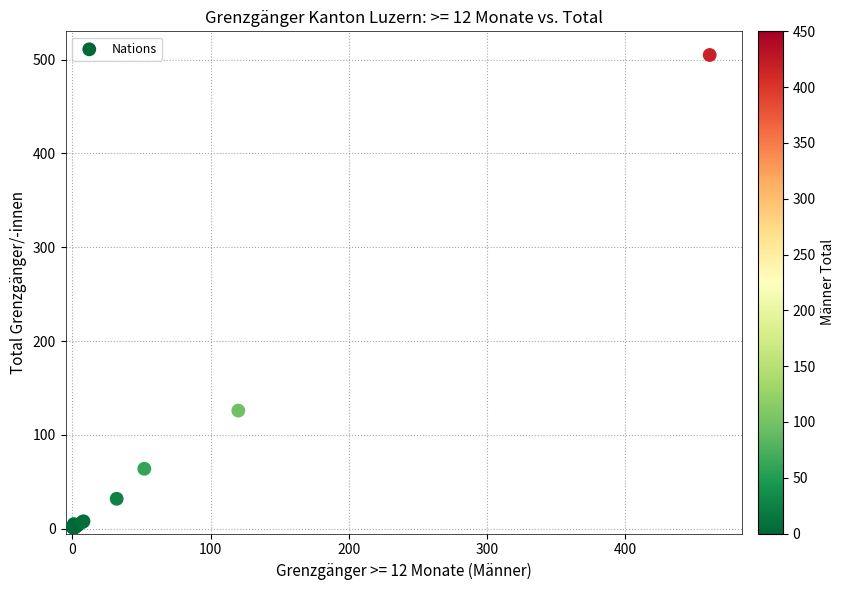

What Y value in the scatter plot is closest to 253?

126